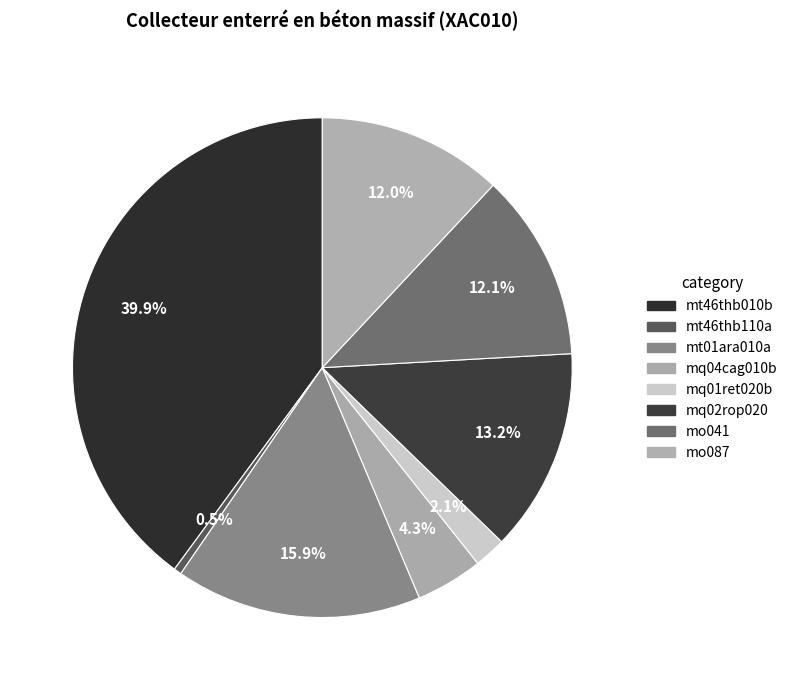

Which category has the smallest portion of the pie?

mt46thb110a